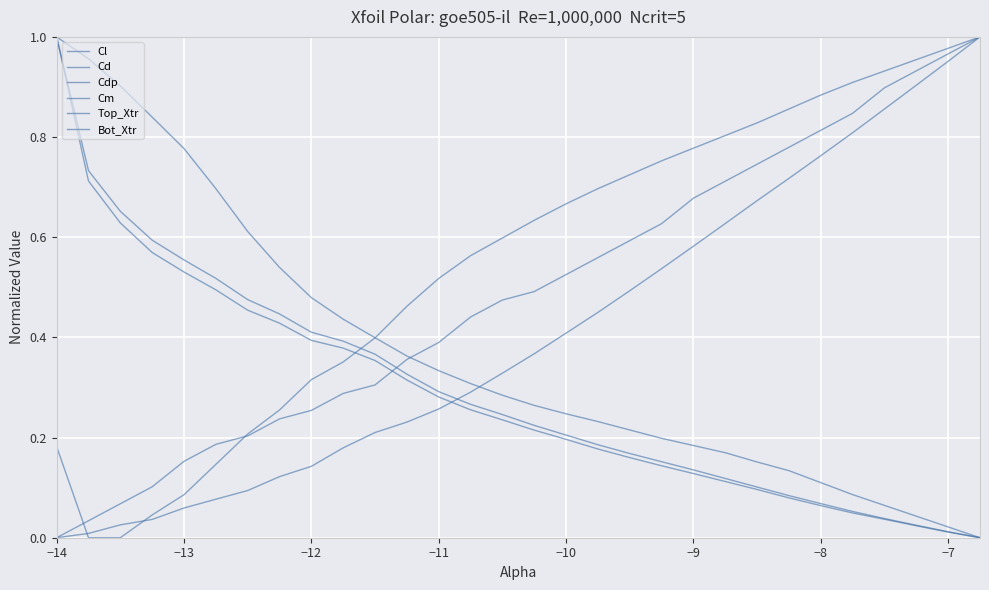

What is the sum of all Cm values?

16.5